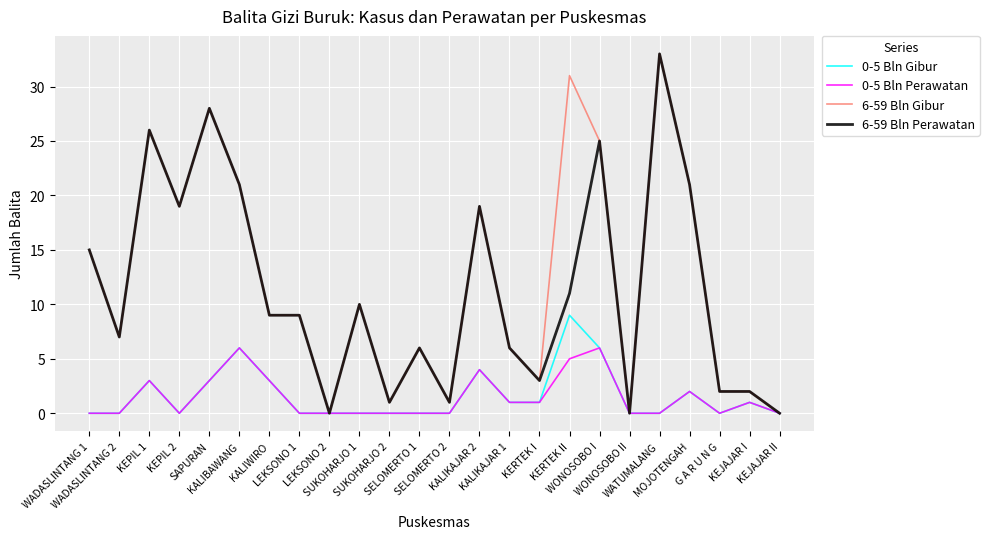

The value of 0-5 Bln Gibur at KALIKAJAR 2 is 4. True or false?

True